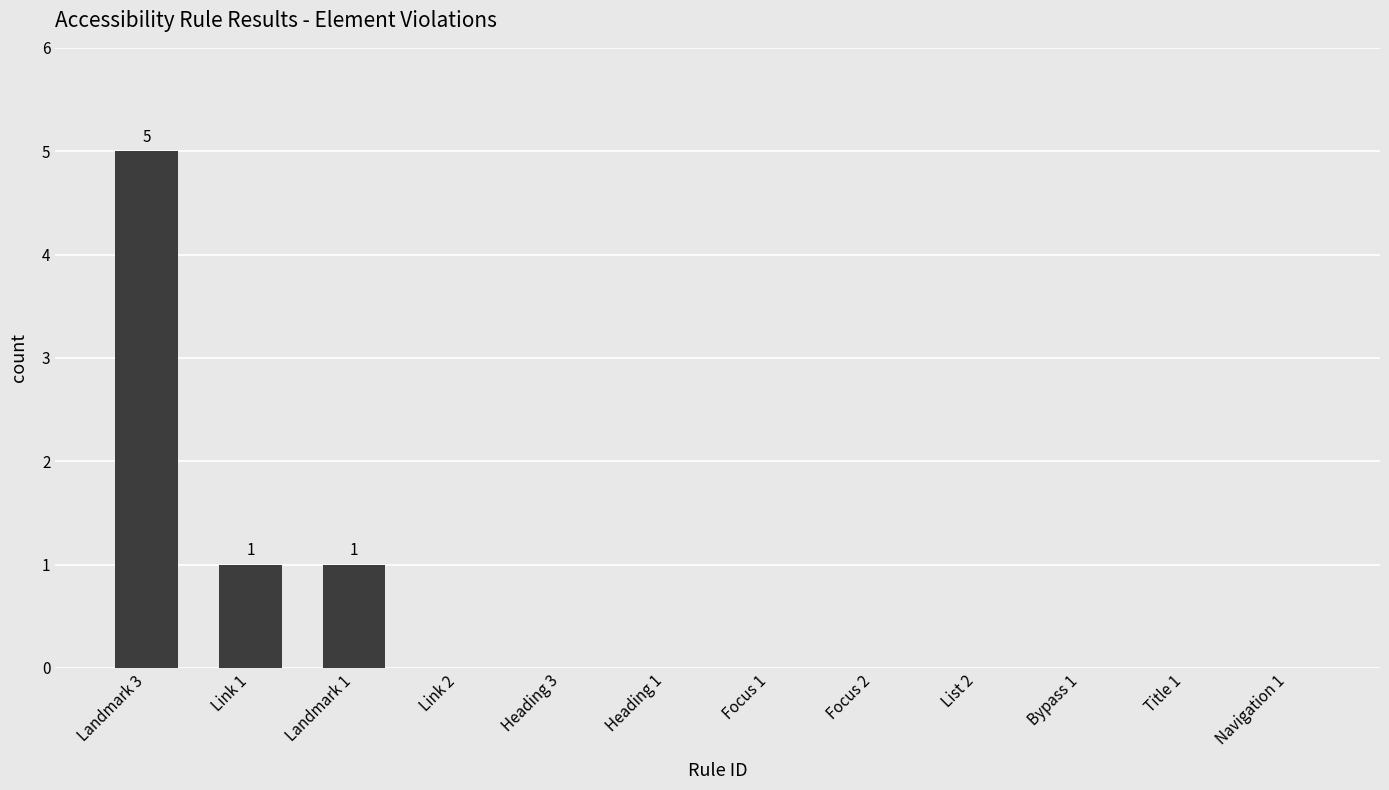

Are the bars horizontal?

No